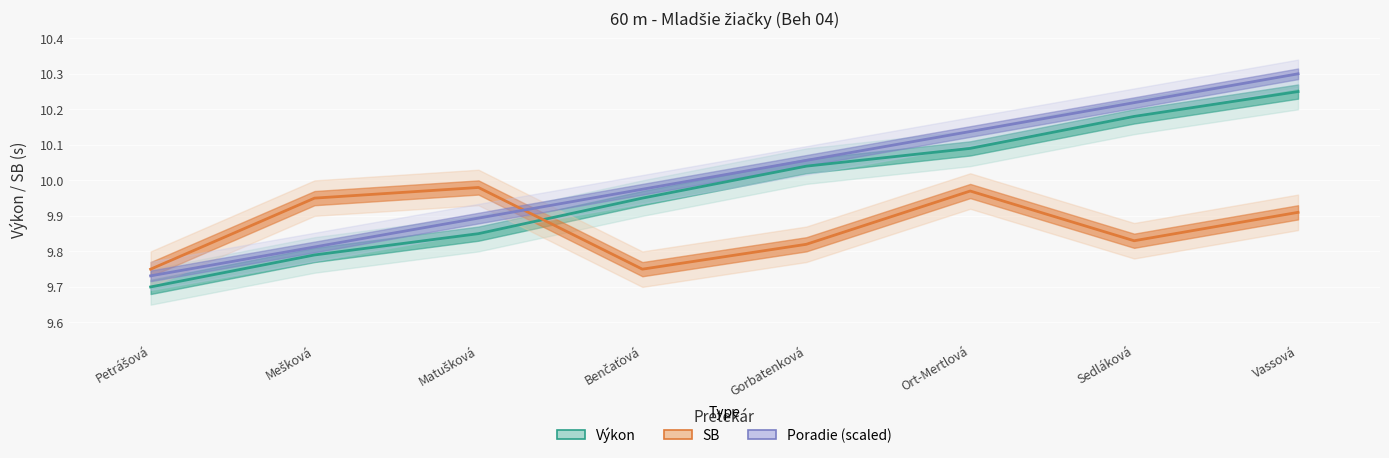

True or false: Poradie (scaled) and Výkon cross at least once.

False